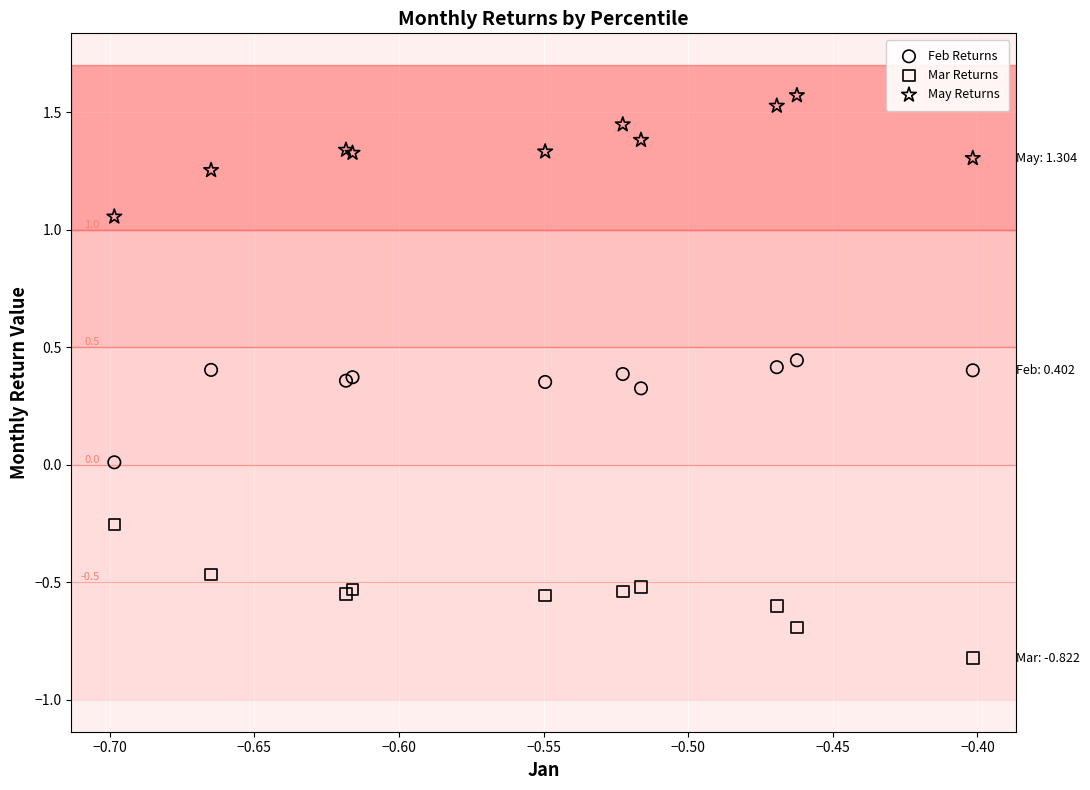

Which series reaches the minimum Y coordinate?

Mar Returns